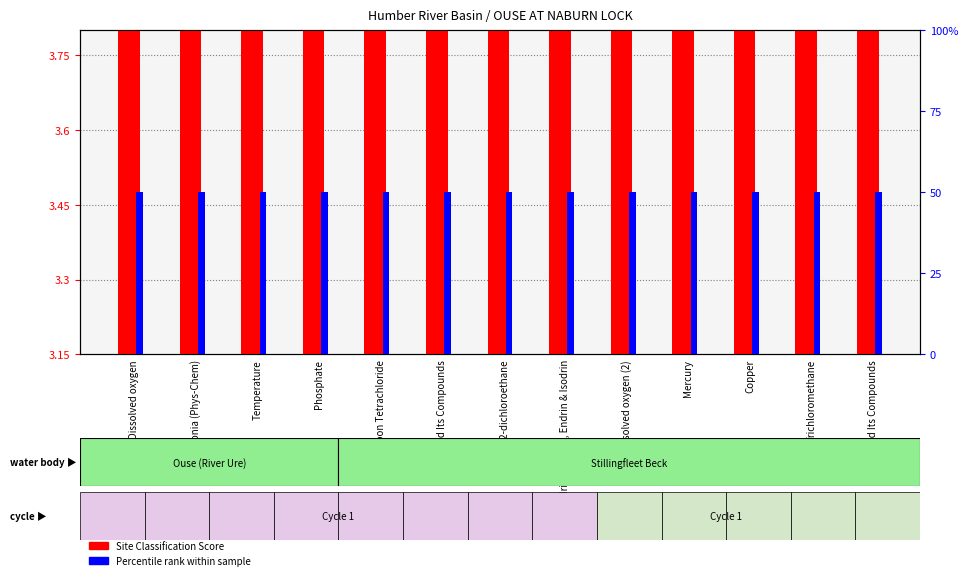

What is the value of the Site Classification Score bar at the 13th from the left?

3.4